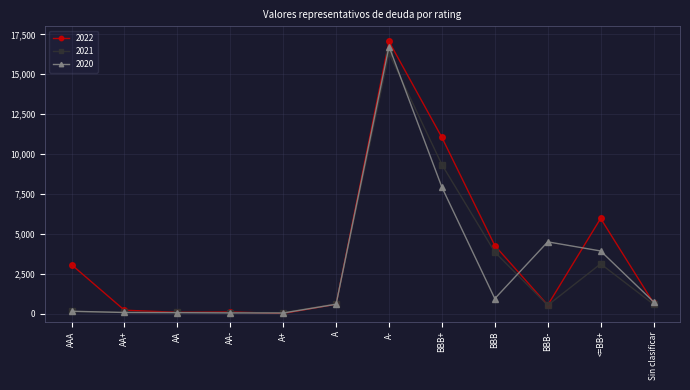

Is it true that 2020 equals 16736 at A-?

True